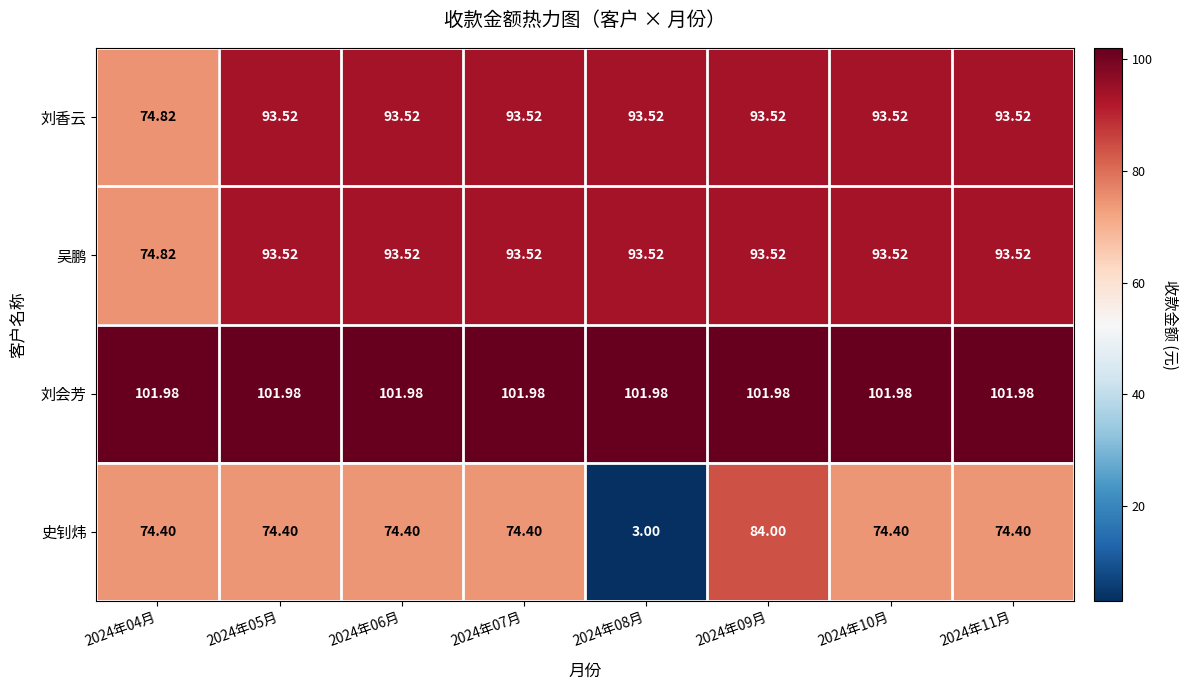

Which series has the largest total across all categories?

刘会芳